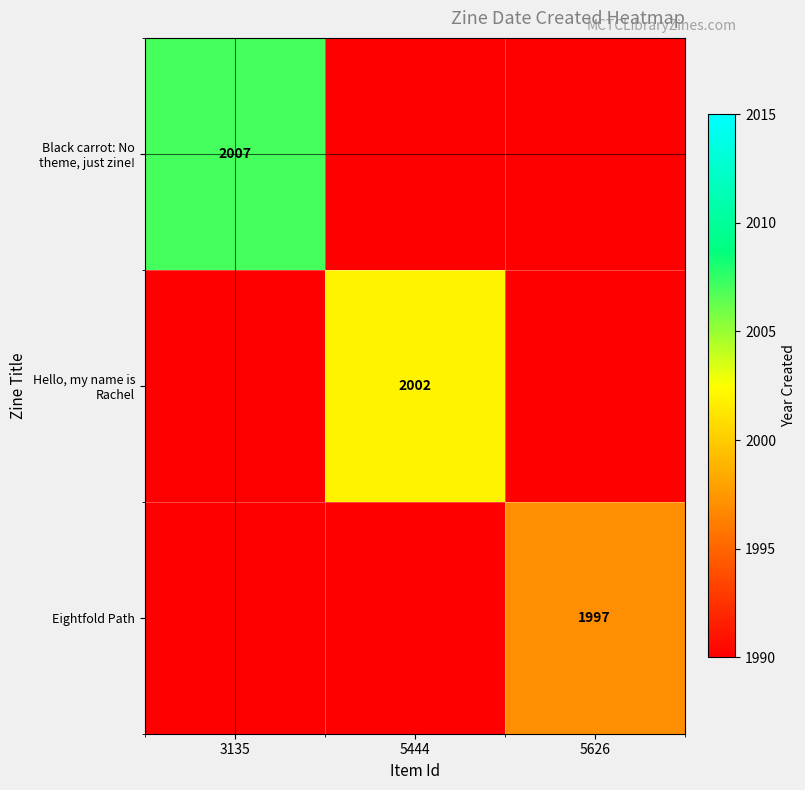

Count the number of categories in the chart.

3